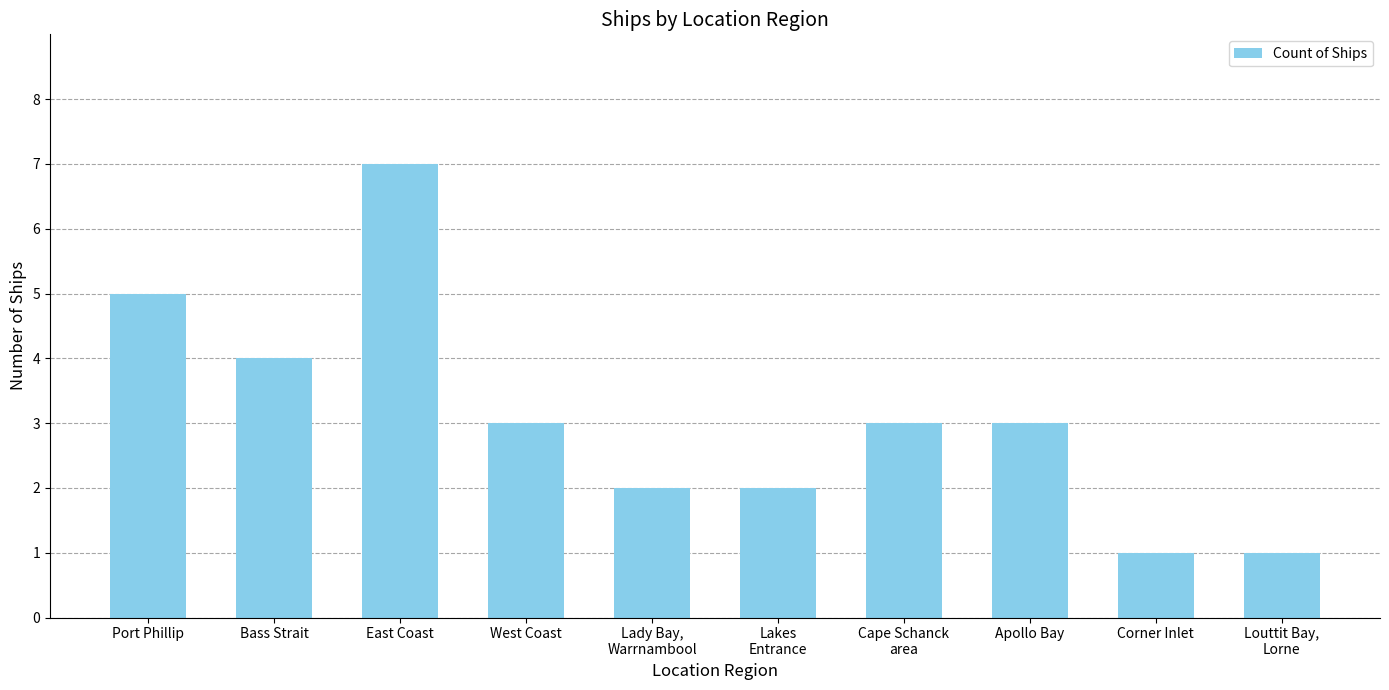

Is it true that the value at Bass Strait is 4?

True